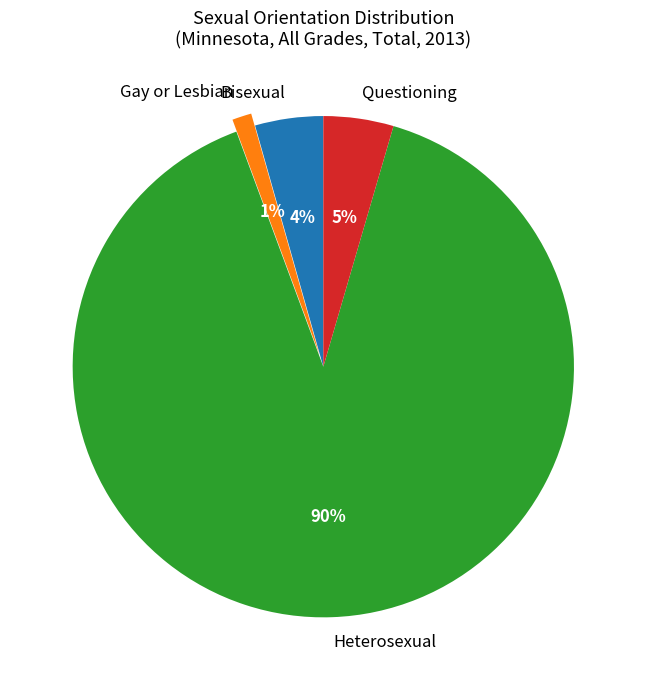

To the nearest percent, what portion does Questioning represent?

5%